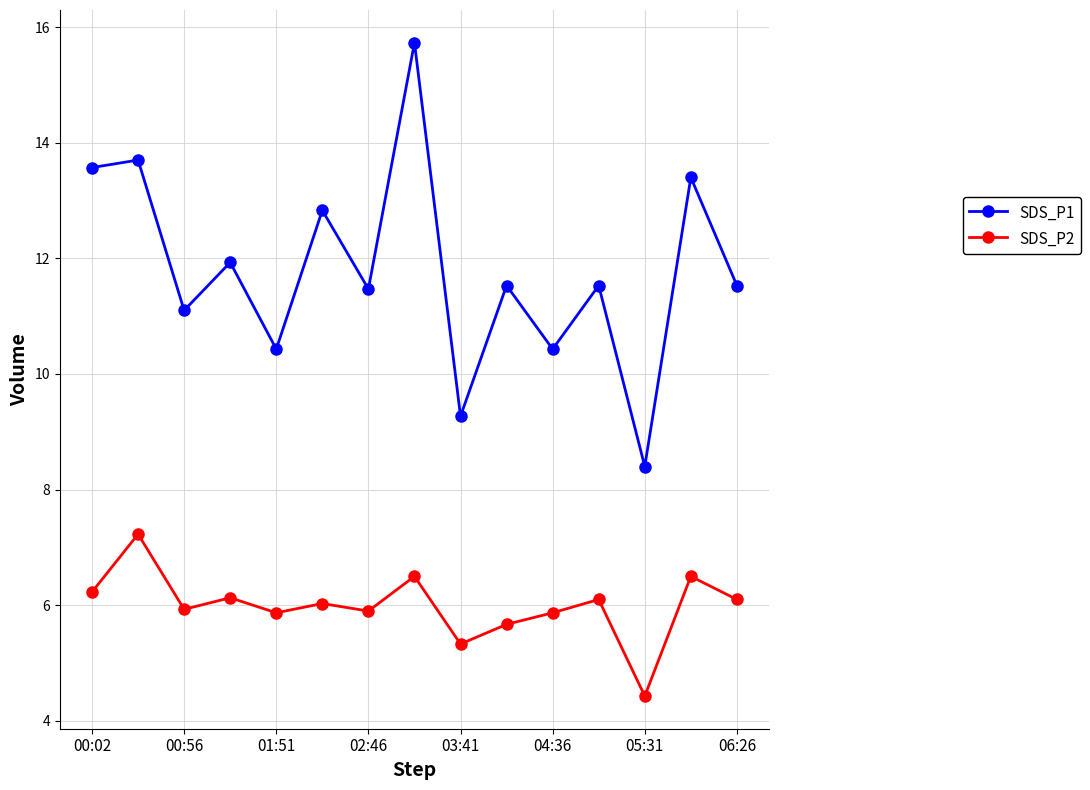

In SDS_P2, how many points are higher than both neighbors (excluding endpoints)?

6